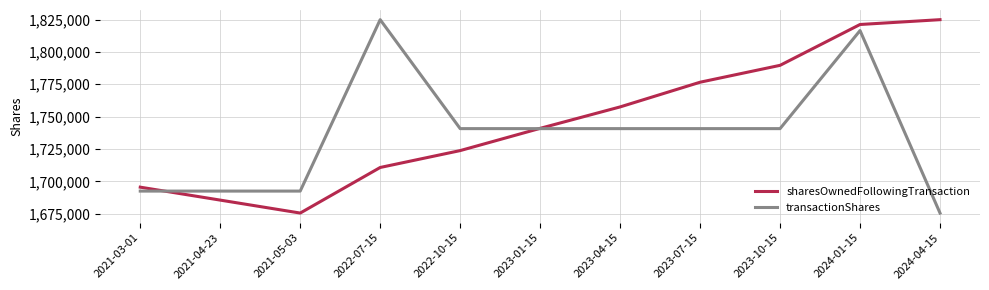

After their last crossing, which series has the higher values: sharesOwnedFollowingTransaction or transactionShares?

sharesOwnedFollowingTransaction